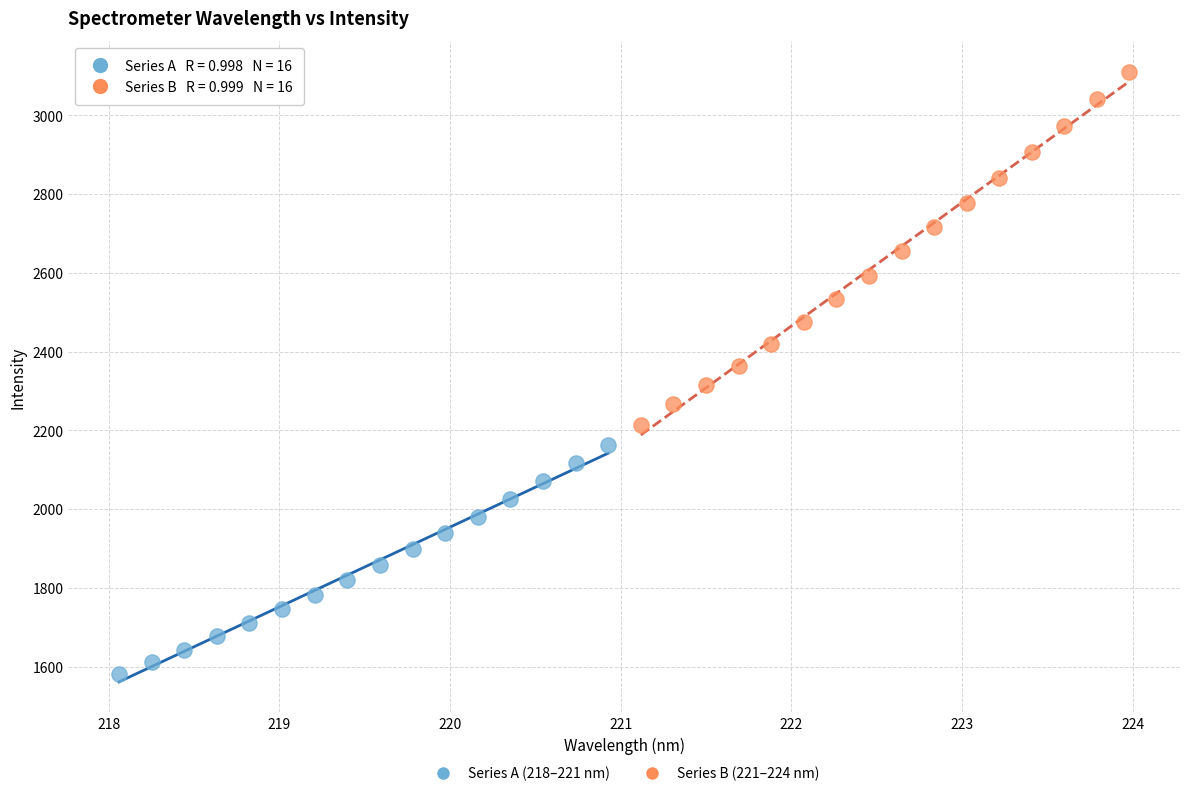

Which series contains the lowest Y value?

Series A (218–221 nm)